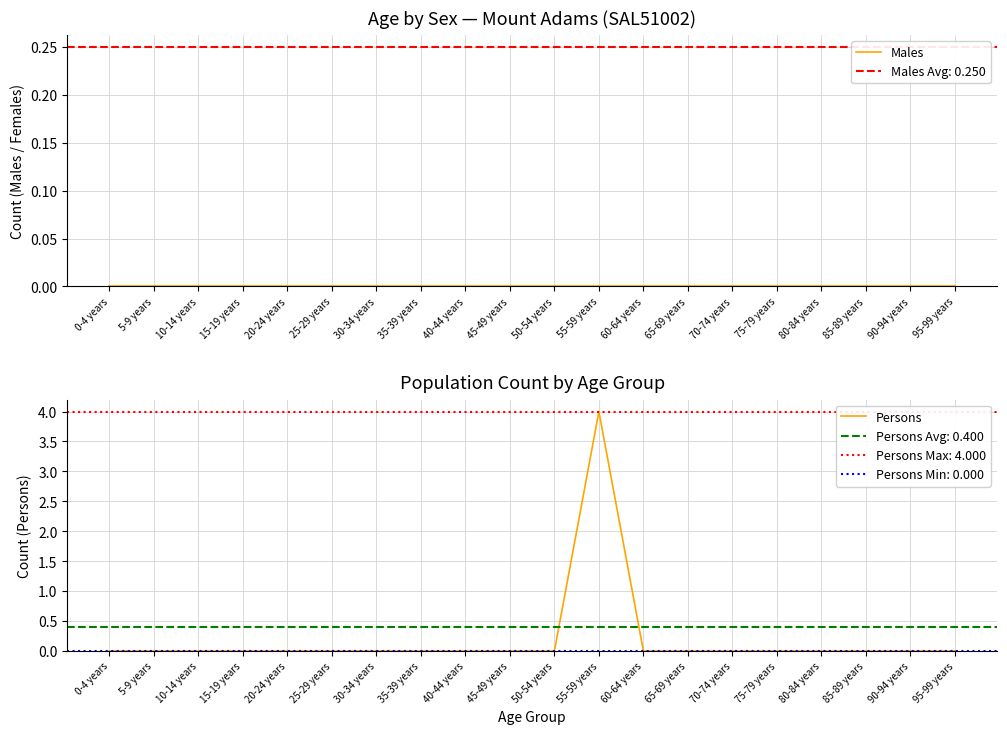

Which category has the highest value in the Males series?

0-4 years